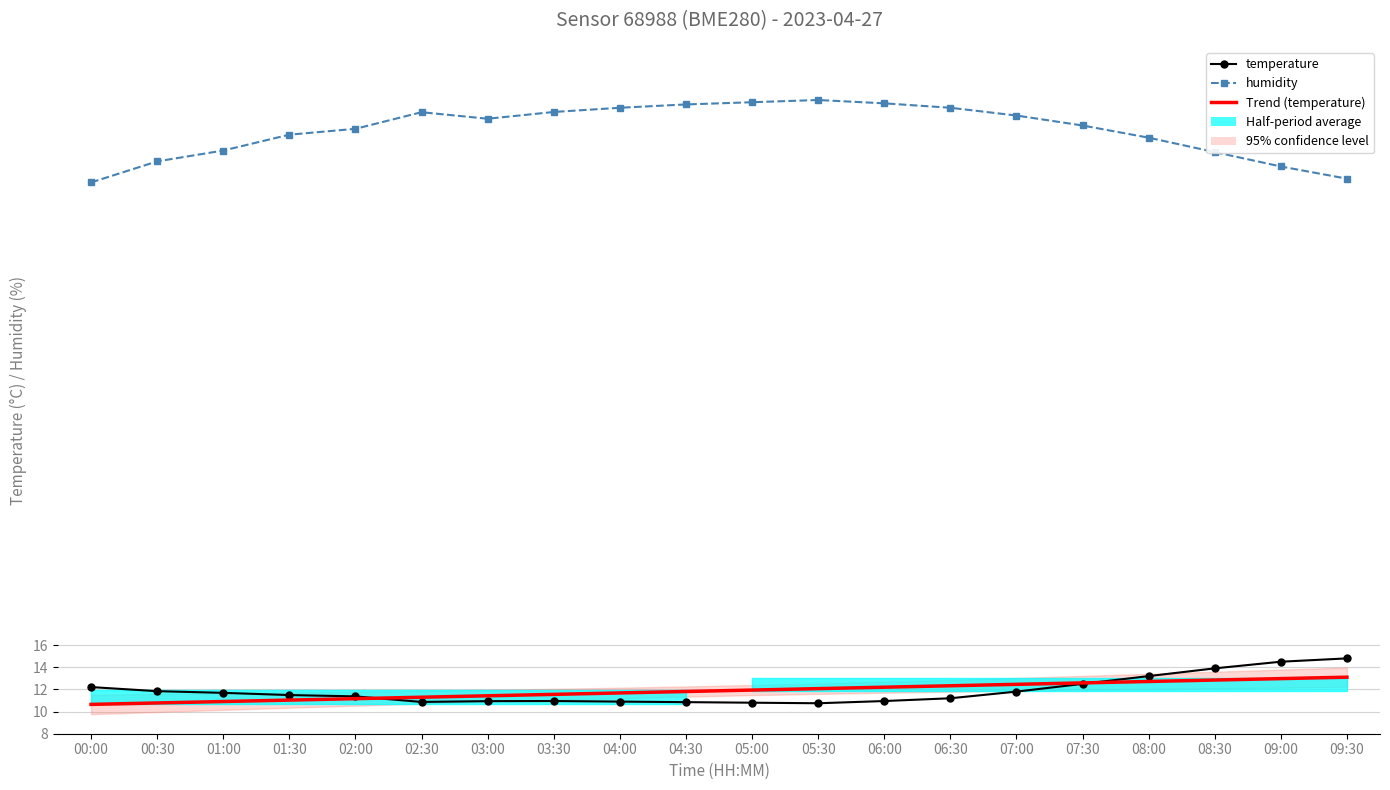

At how many categories does at least one series exceed 19?

20